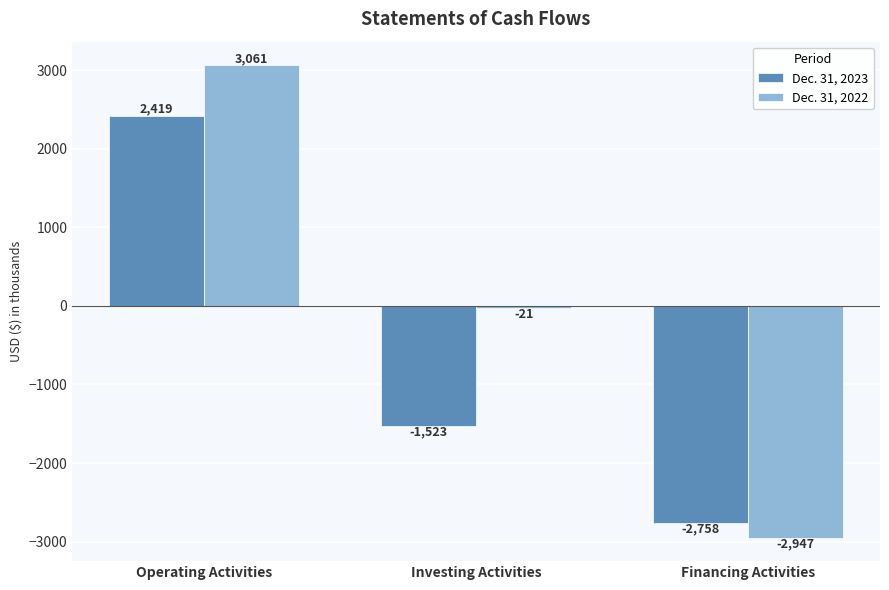

Between Investing Activities and Financing Activities, which series saw the biggest shift?

Dec. 31, 2022